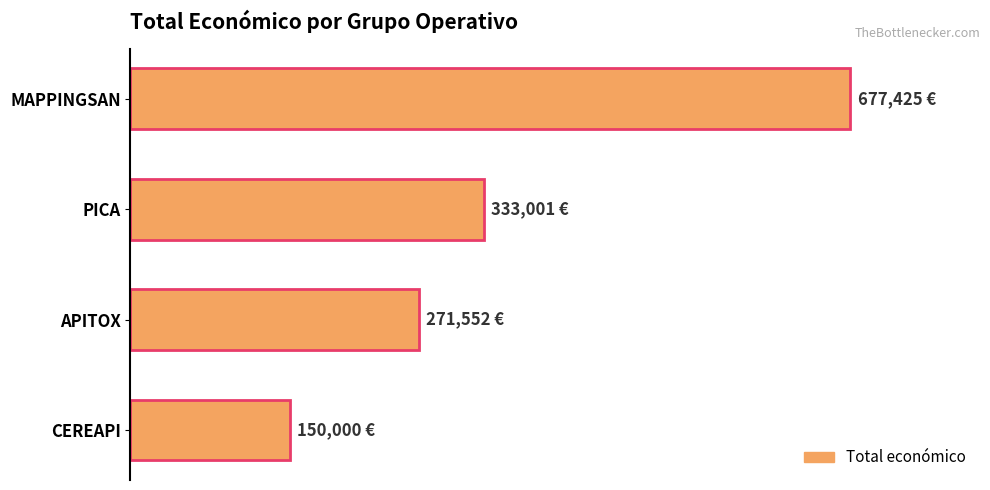

At which category does the chart reach its peak across all series?

MAPPINGSAN